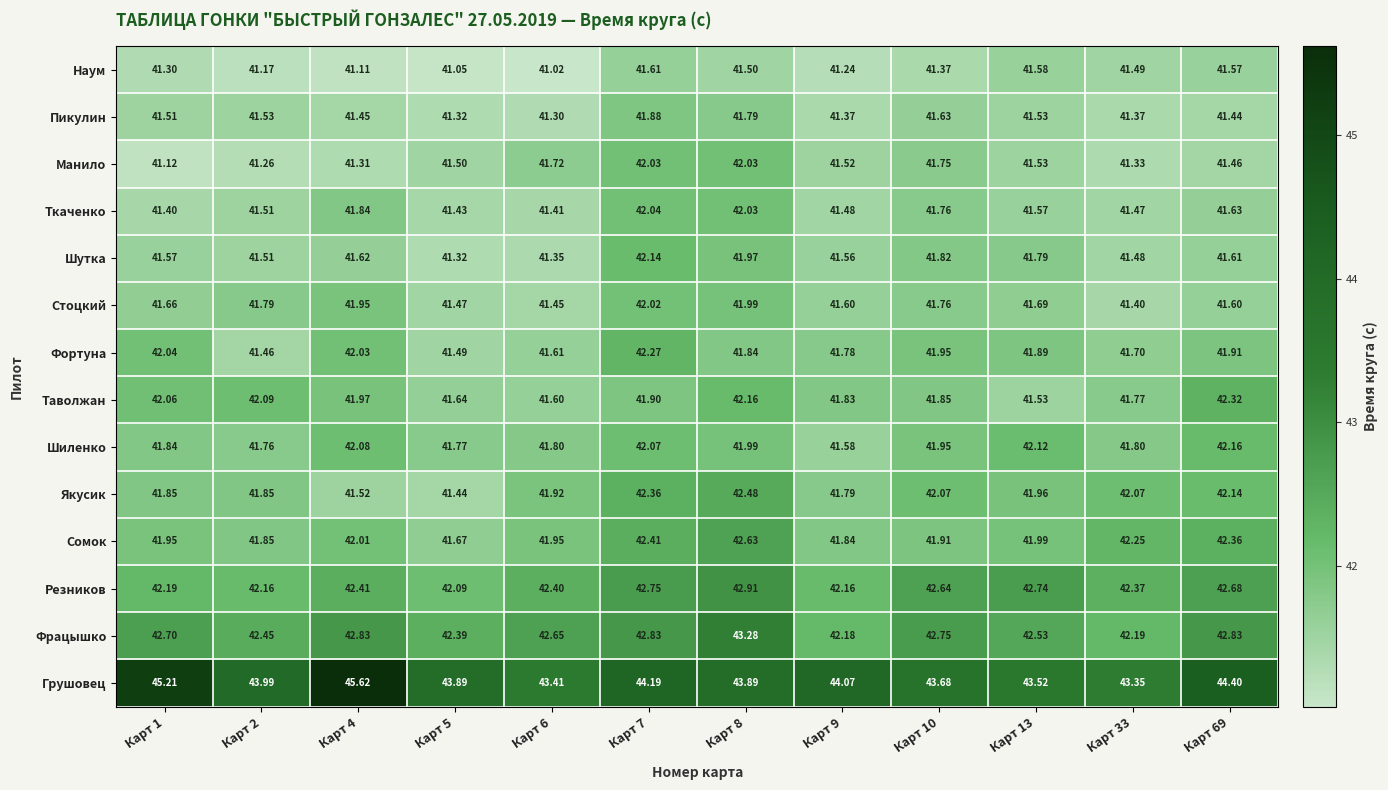

Which series has the largest total across all categories?

Грушовец